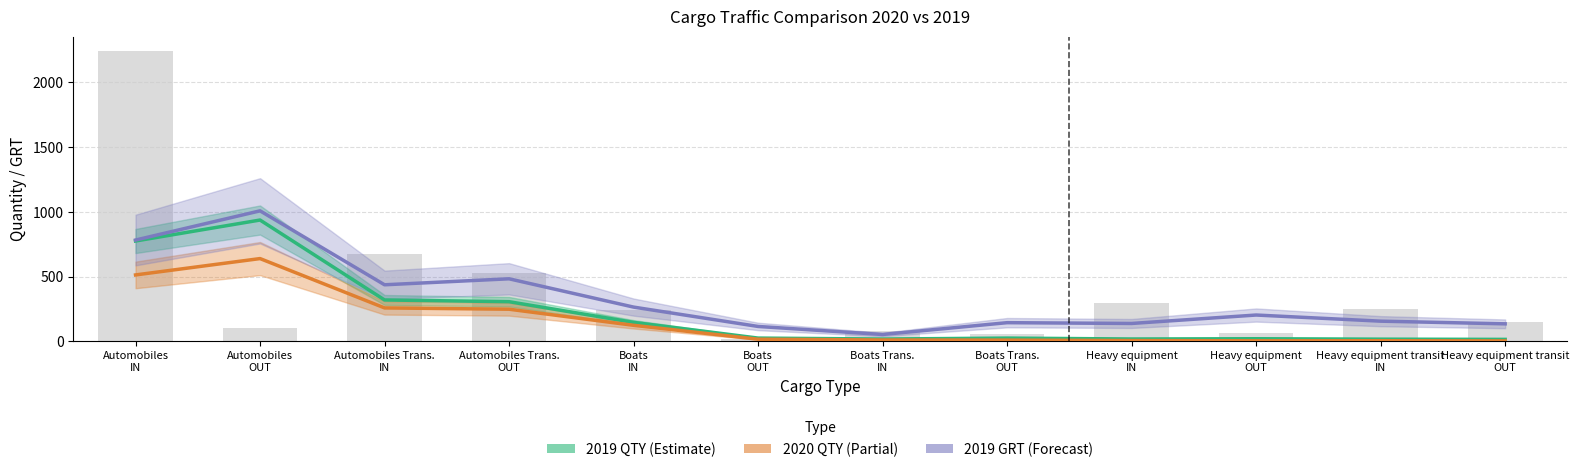

Which has a higher value, Heavy equipment
IN or Automobiles
OUT?

Automobiles
OUT